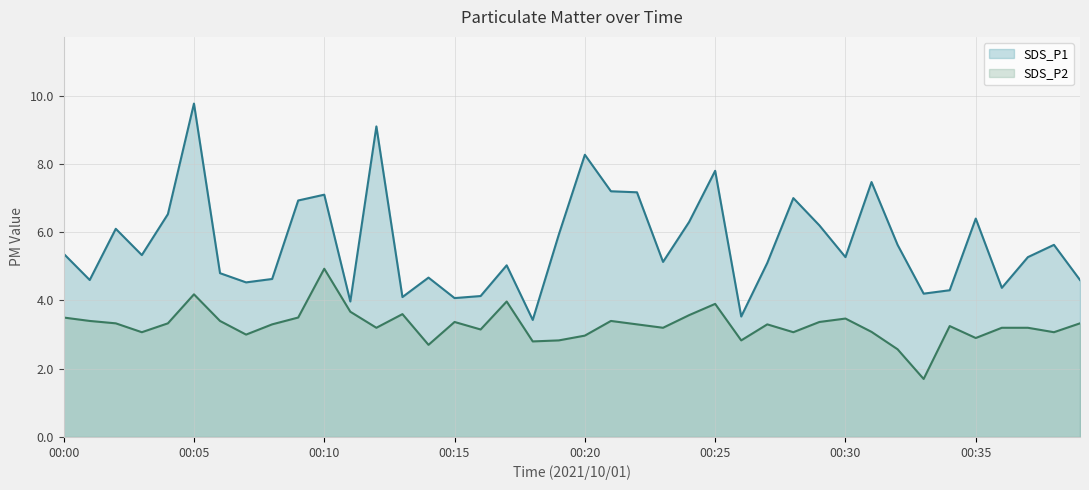

Rank the series at 18 from highest to lowest value.

SDS_P1, SDS_P2